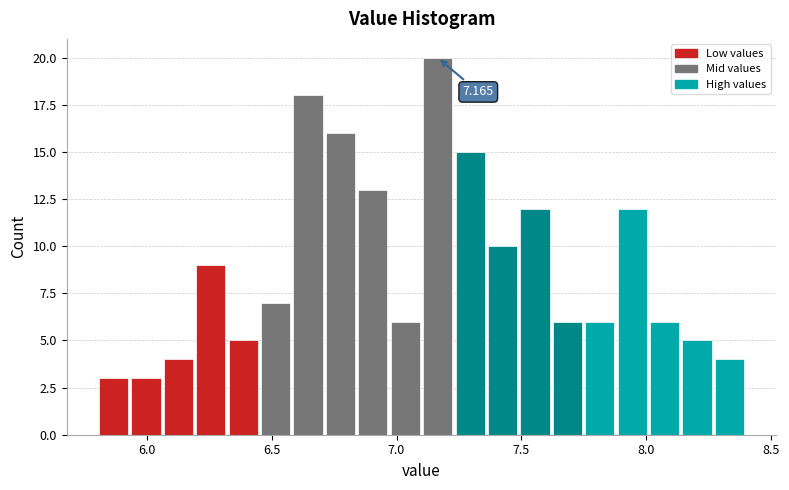

Around what value on the x-axis is the tallest bar? Give the approximate position of its centre, as read against the axis.

7.15